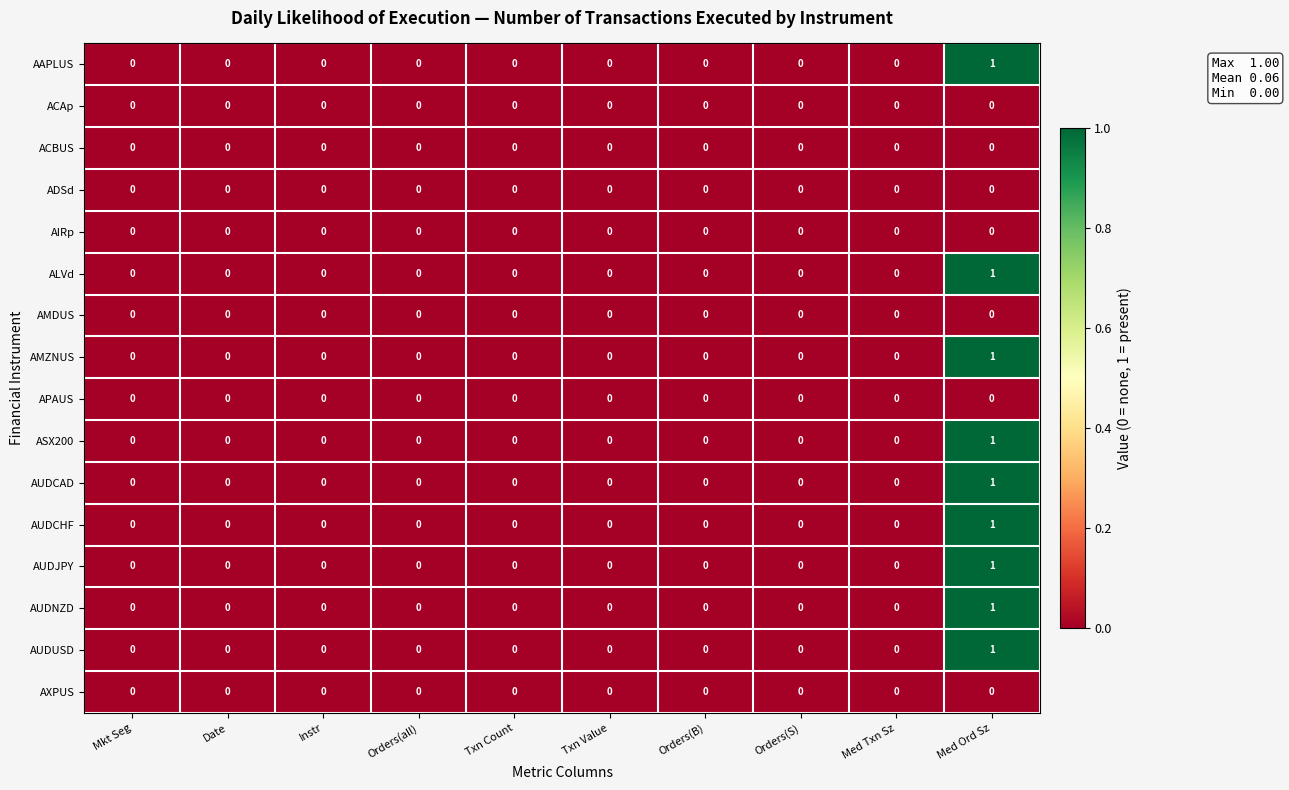

How many AMZNUS values are between 0 and 1?

10